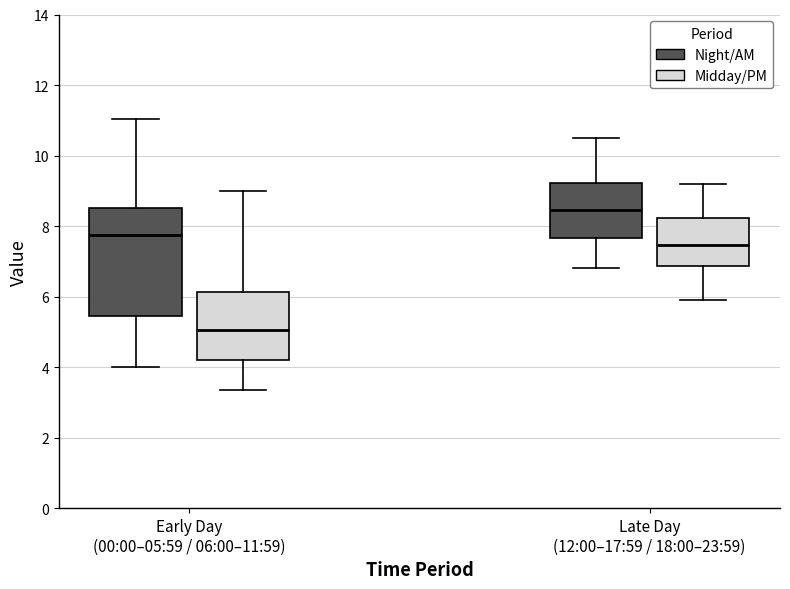

Where does the upper whisker of the box for Early Day (00:00–05:59 / 06:00–11:59) (Night/AM) end on the y-axis? The values are not printed on the chart, so give them approximately, as read against the axis.

11.0